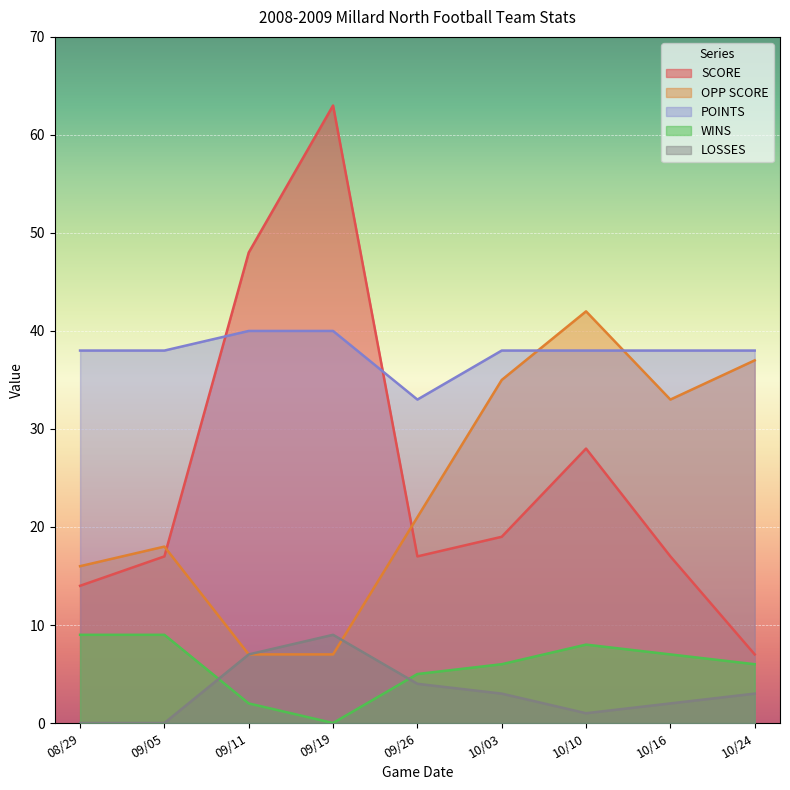

What are all the series names shown in the legend?

SCORE, OPP SCORE, POINTS, WINS, LOSSES